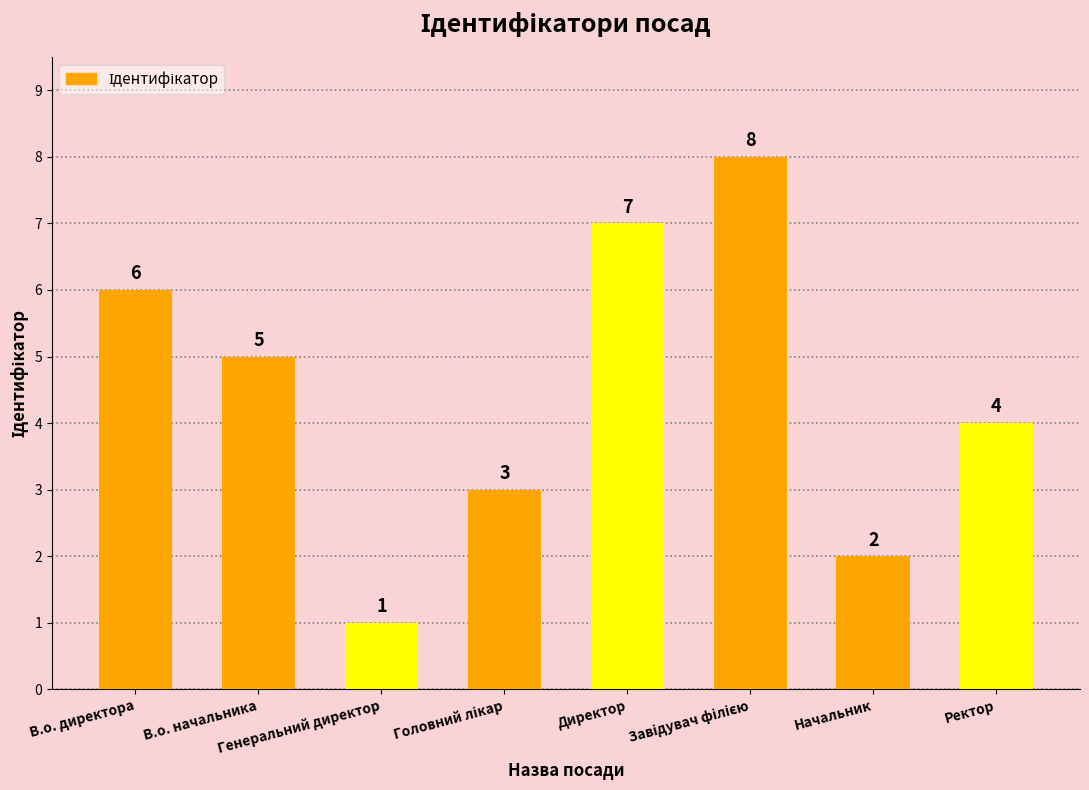

What is the maximum value shown in the chart?

8